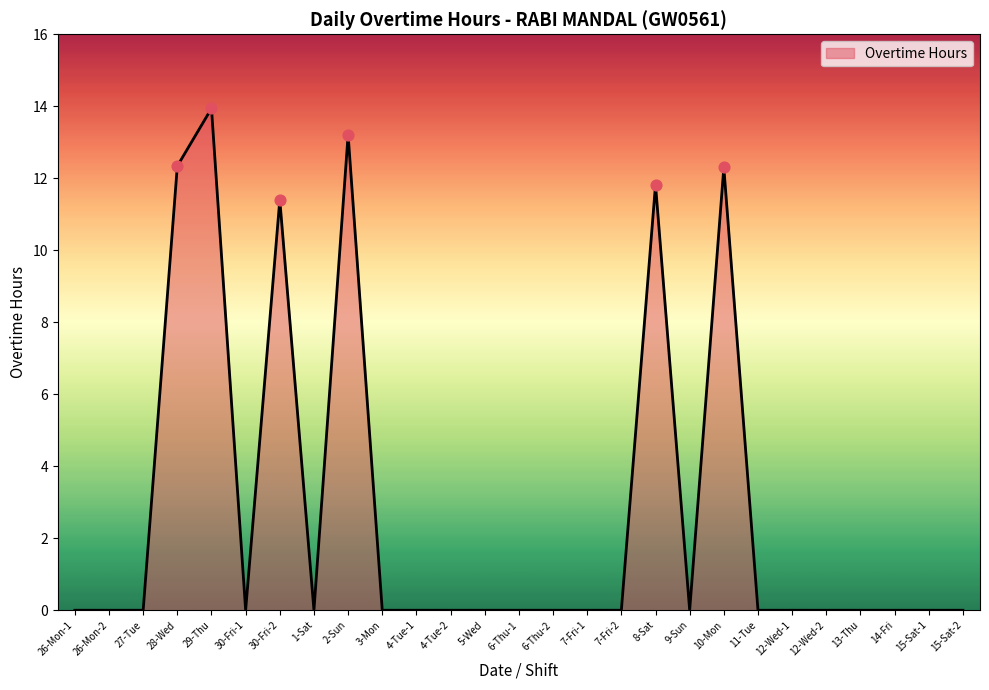

Between 6-Thu-1 and 8-Sat, which is larger?

8-Sat